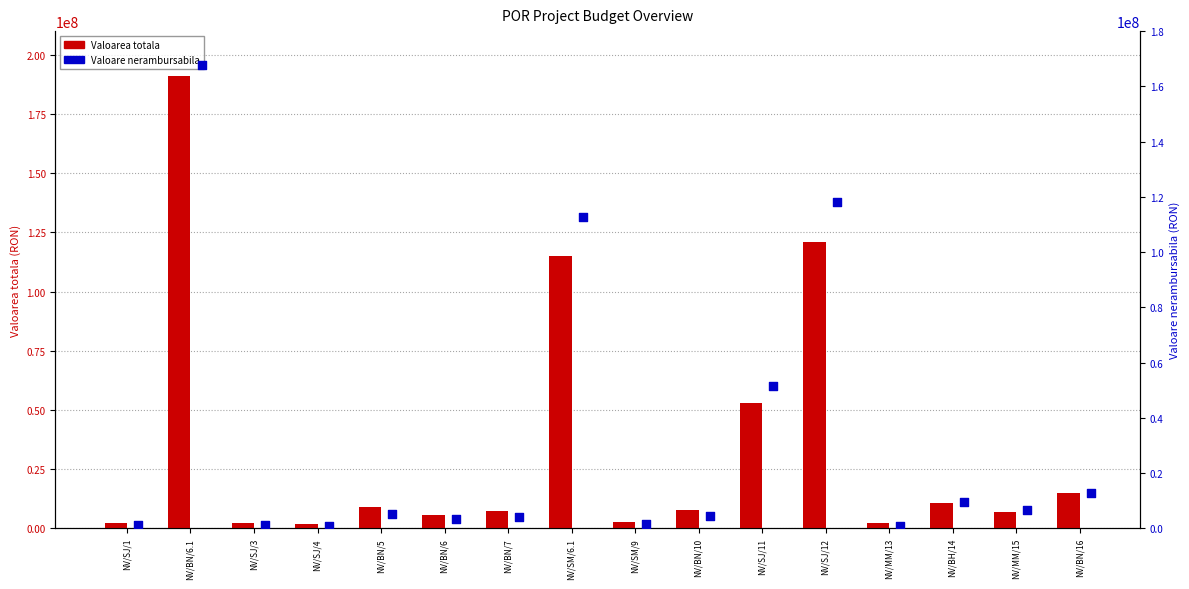

Is the value of Valoare nerambursabila at NV/BN/10 greater than the value of Valoarea totala at NV/BN/7?

No